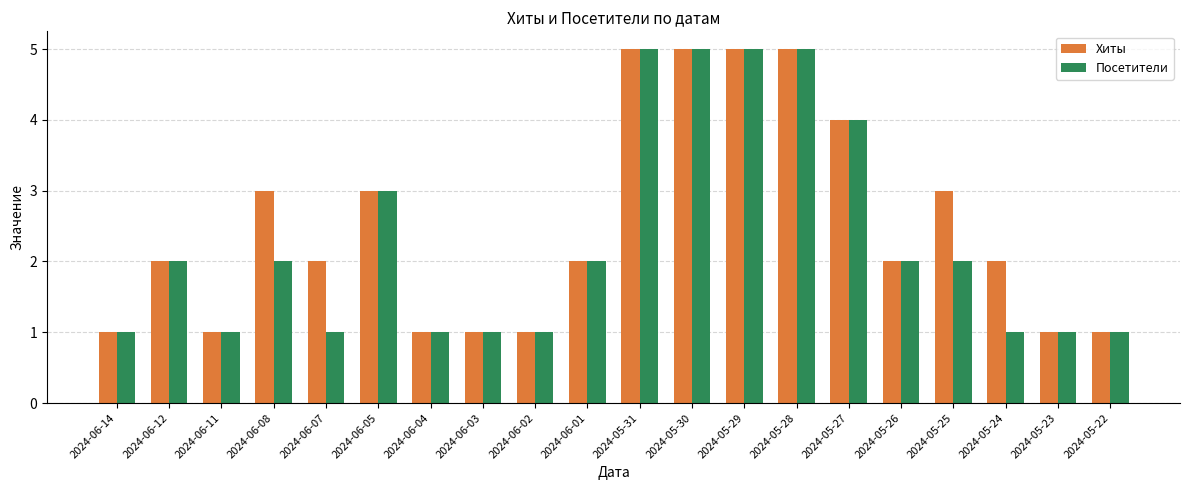

What is the average value of the Посетители series?

2